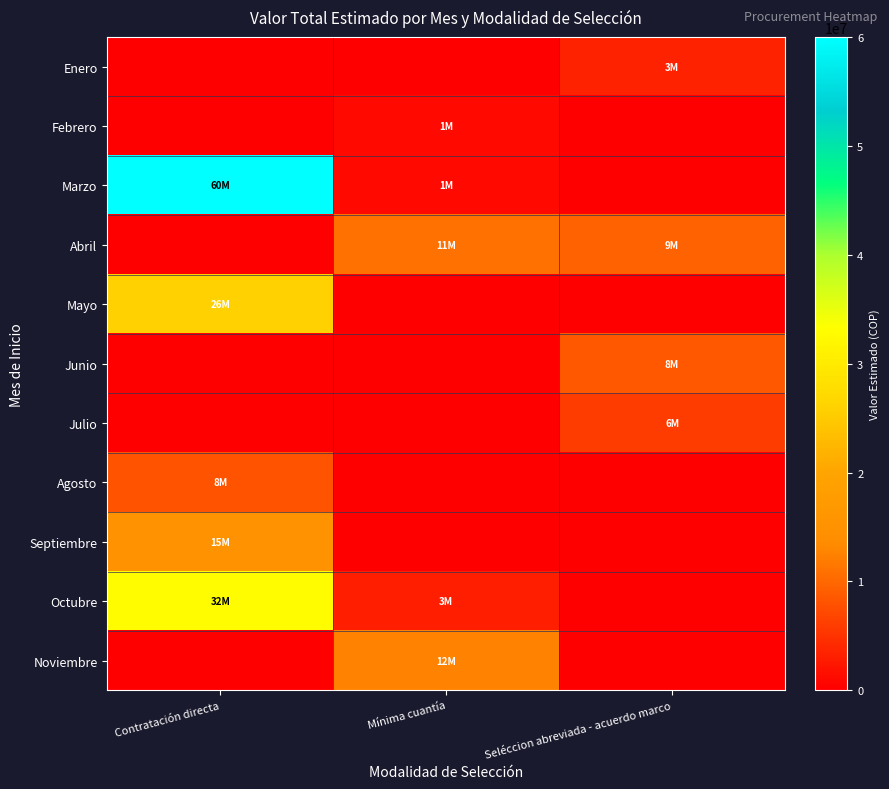

Reading right to left, what are all the values shown in this chart?

Enero: Seléccion abreviada - acuerdo marco=3500000	Mínima cuantía=0	Contratación directa=0
Febrero: Seléccion abreviada - acuerdo marco=0	Mínima cuantía=1000000	Contratación directa=0
Marzo: Seléccion abreviada - acuerdo marco=0	Mínima cuantía=1000000	Contratación directa=60000000
Abril: Seléccion abreviada - acuerdo marco=9550000	Mínima cuantía=11000000	Contratación directa=0
Mayo: Seléccion abreviada - acuerdo marco=0	Mínima cuantía=0	Contratación directa=26000000
Junio: Seléccion abreviada - acuerdo marco=8500000	Mínima cuantía=0	Contratación directa=0
Julio: Seléccion abreviada - acuerdo marco=6000000	Mínima cuantía=0	Contratación directa=0
Agosto: Seléccion abreviada - acuerdo marco=0	Mínima cuantía=0	Contratación directa=8000000
Septiembre: Seléccion abreviada - acuerdo marco=0	Mínima cuantía=0	Contratación directa=15000000
Octubre: Seléccion abreviada - acuerdo marco=0	Mínima cuantía=3200000	Contratación directa=32813600
Noviembre: Seléccion abreviada - acuerdo marco=0	Mínima cuantía=12500000	Contratación directa=0